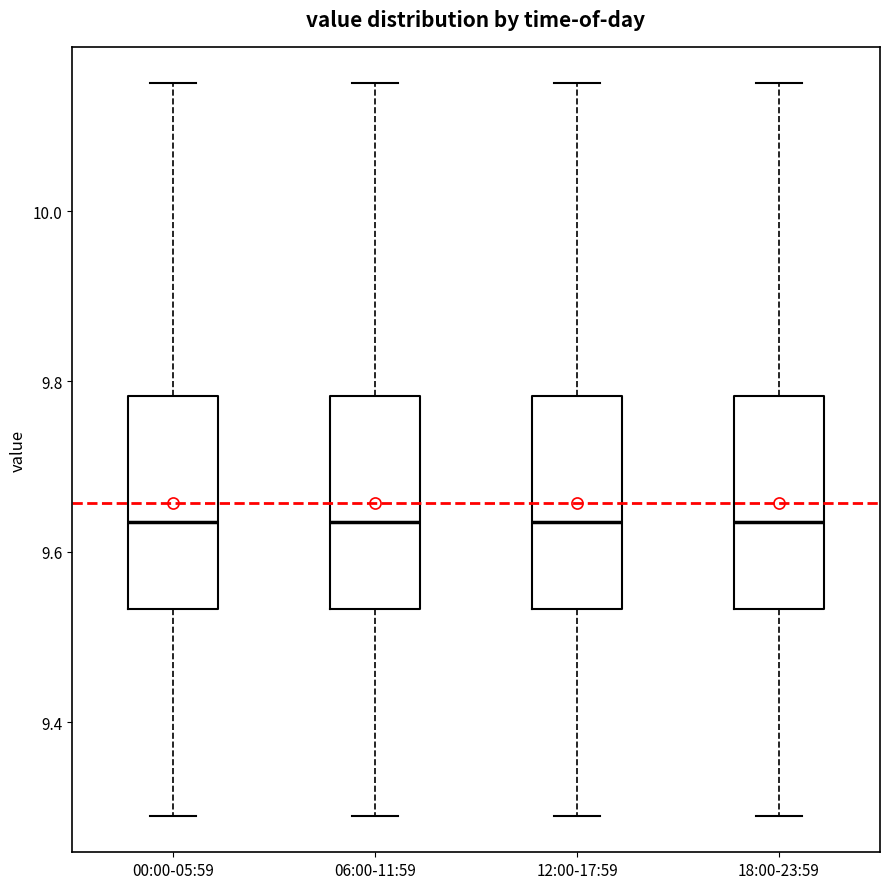

Where is the lower edge of the box for 00:00-05:59 on the y-axis? The values are not printed on the chart, so give them approximately, as read against the axis.

9.54